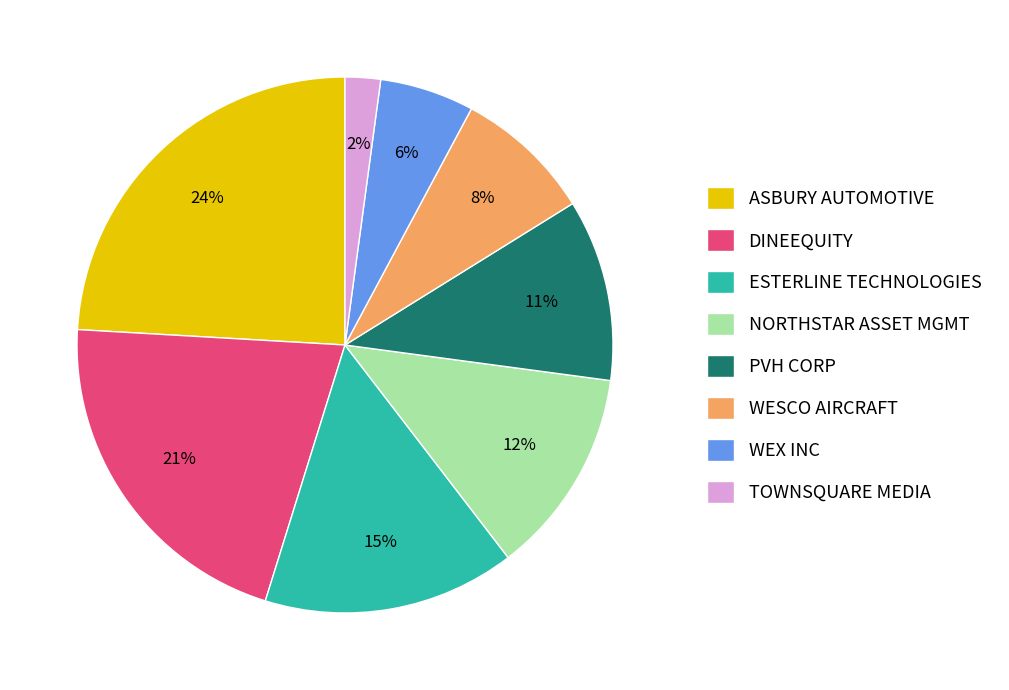

True or false: NORTHSTAR ASSET MGMT accounts for 12% of the total.

True